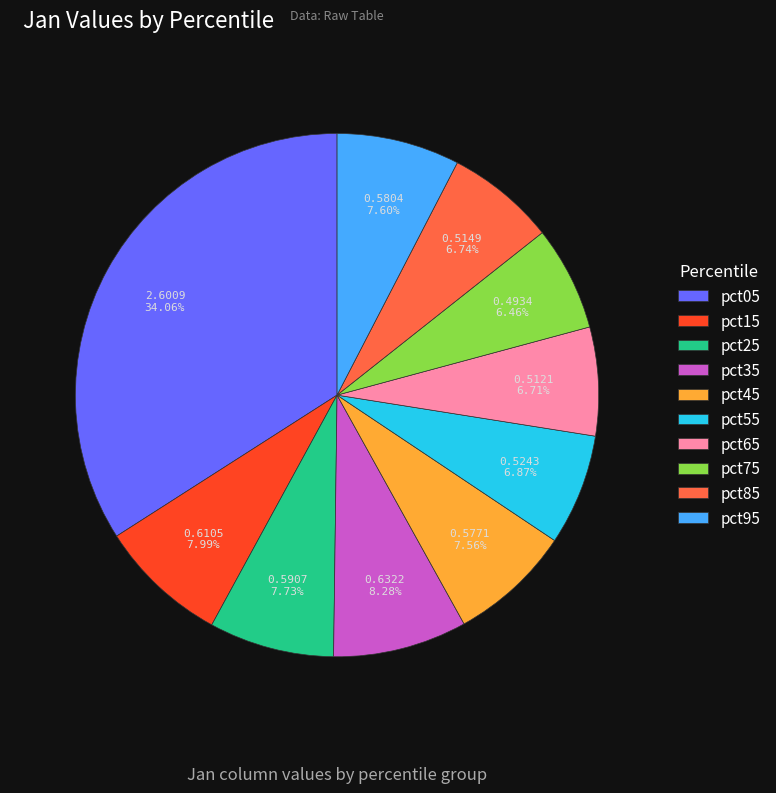

Between pct55 and pct25, which is larger?

pct25